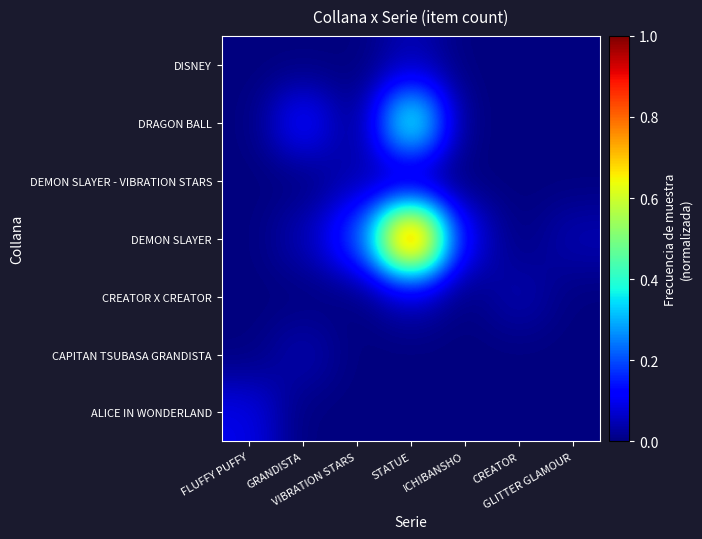

Which series has the widest spread of values?

DEMON SLAYER